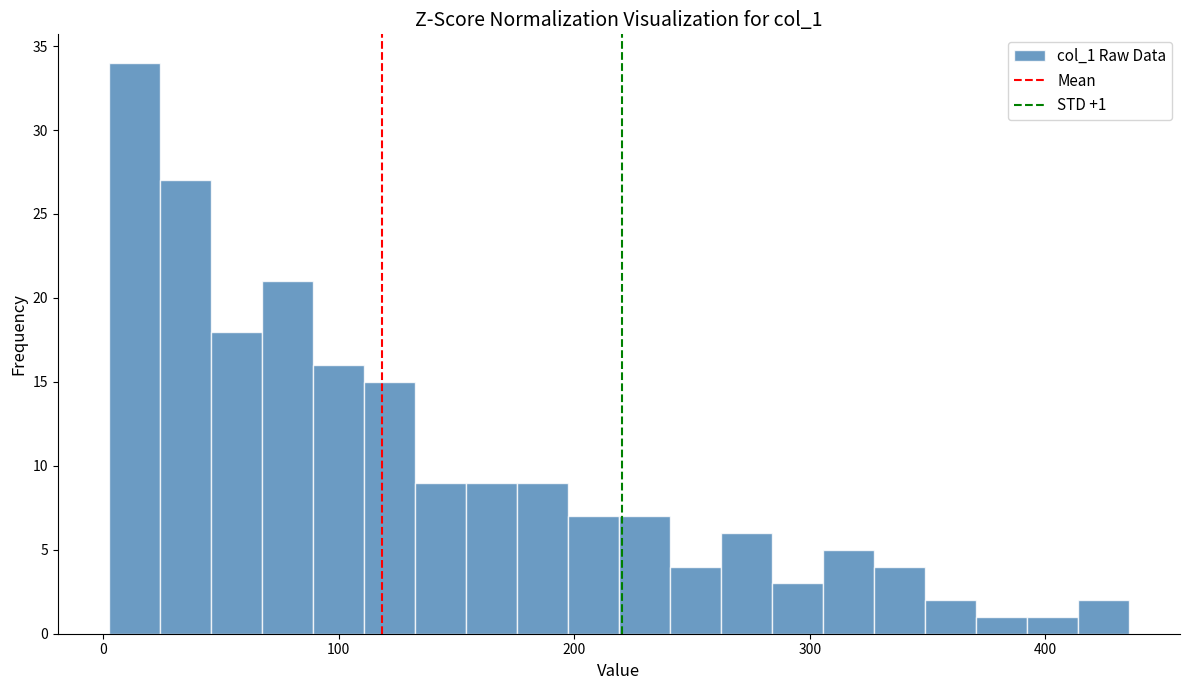

Read against the x-axis, roughly where is the centre of the tallest bar?

10